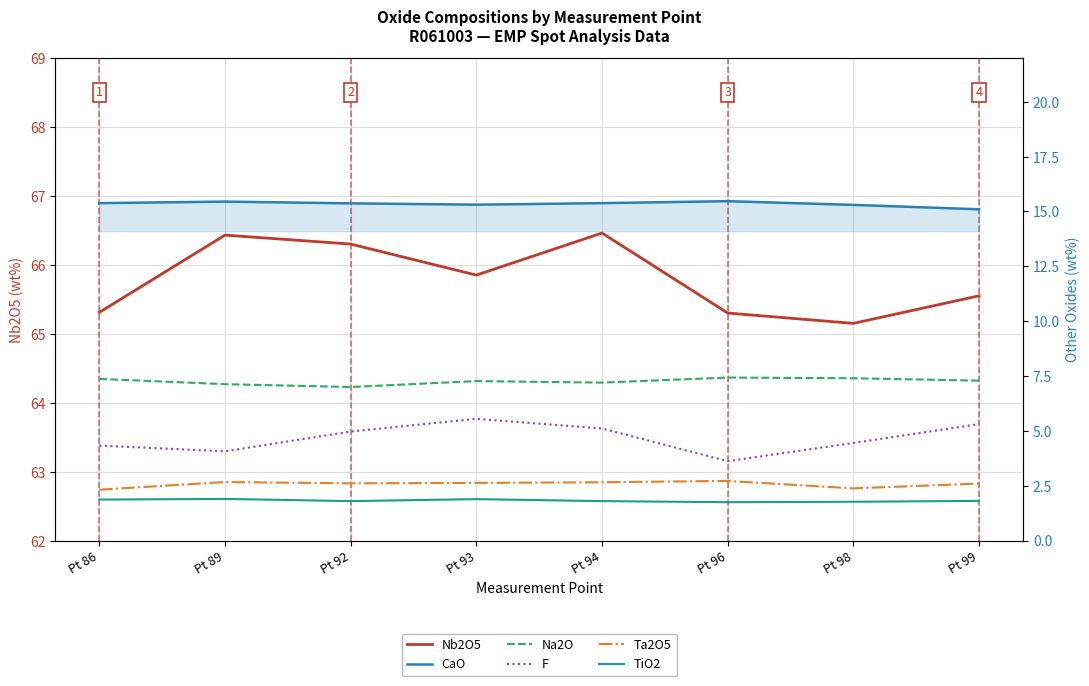

Is the value of Nb2O5 at Pt 92 greater than the value of TiO2 at Pt 86?

Yes